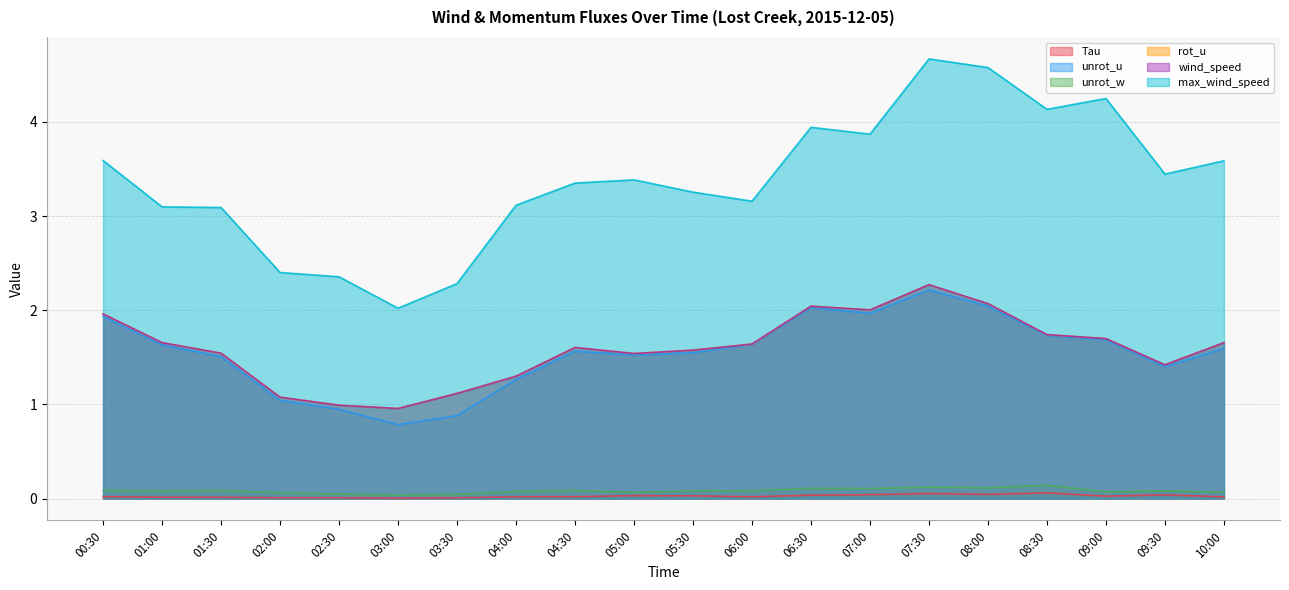

True or false: Tau has more than 2 points higher than both neighbors.

True